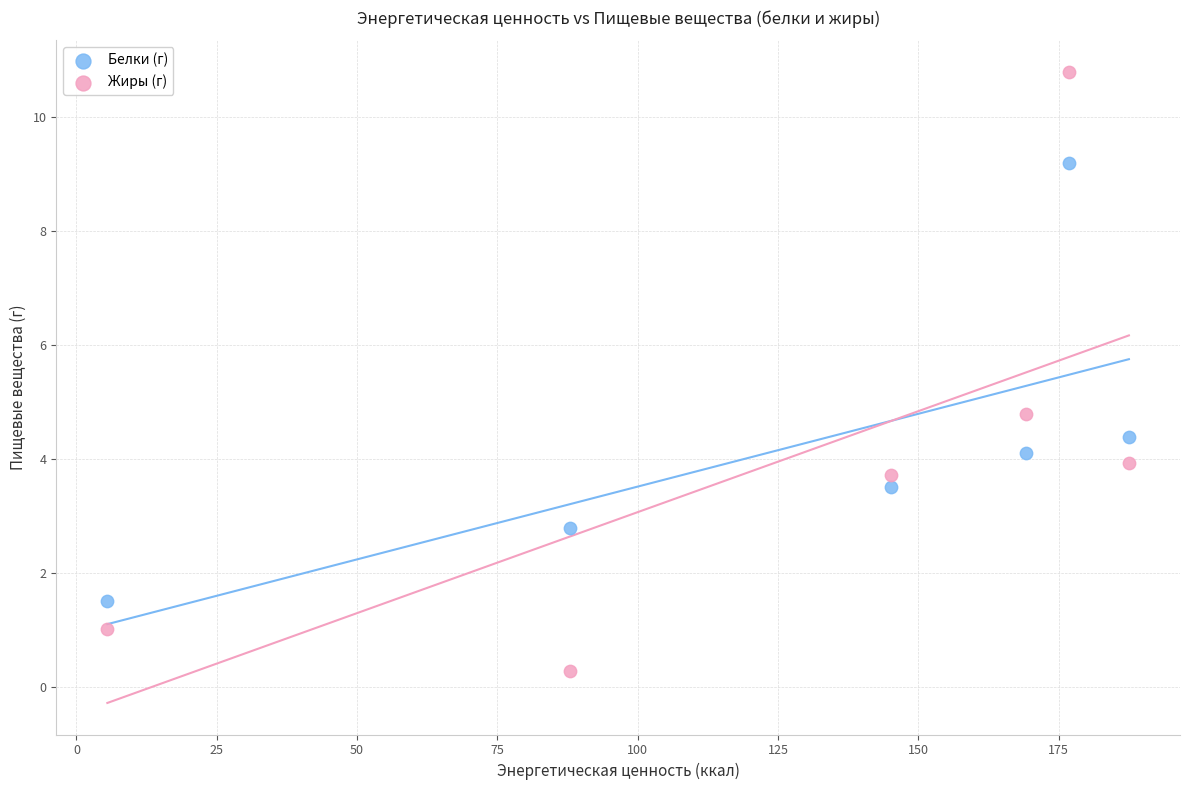

What are all the series names shown in the legend?

Белки (г), Жиры (г)